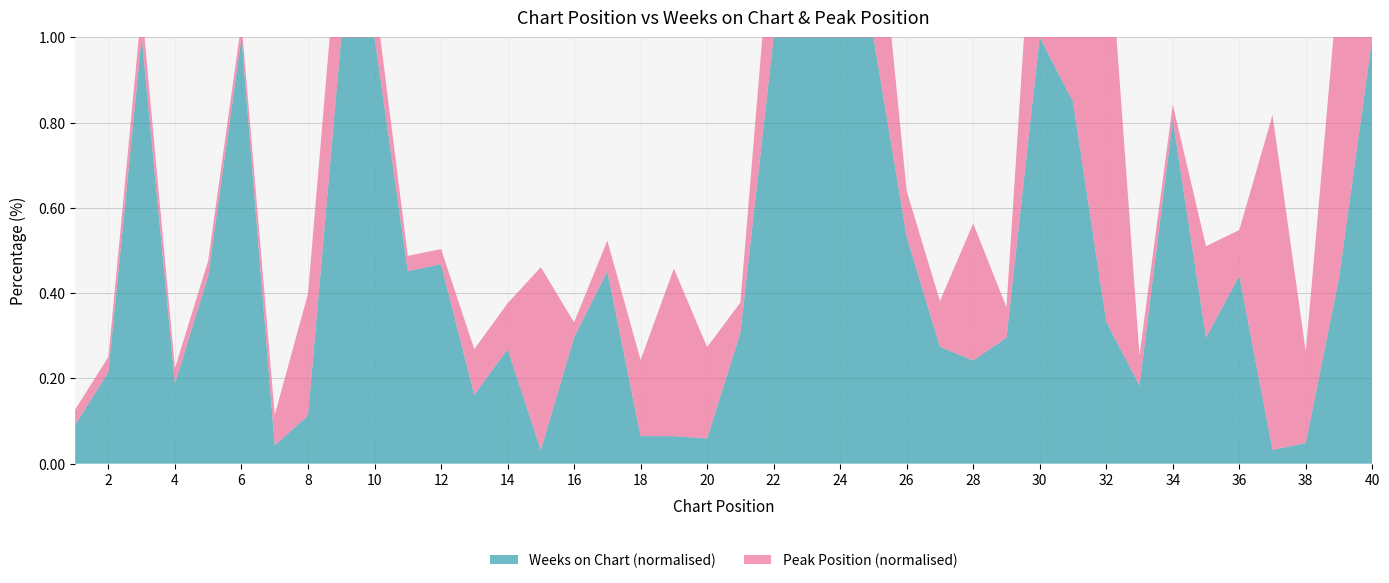

Reading right to left, what are all the values shown in this chart?

Weeks on Chart: 40=186	39=81	38=9	37=6	36=82	35=55	34=150	33=34	32=62	31=158	30=186	29=55	28=45	27=51	26=99	25=186	24=186	23=186	22=186	21=57	20=11	19=12	18=12	17=84	16=55	15=6	14=50	13=30	12=87	11=84	10=186	9=186	8=21	7=8	6=186	5=82	4=35	3=186	2=40	1=17
Peak Position: 40=25	39=20	38=6	37=22	36=3	35=6	34=1	33=2	32=28	31=21	30=16	29=2	28=9	27=3	26=3	25=12	24=1	23=2	22=9	21=2	20=6	19=11	18=5	17=2	16=1	15=12	14=3	13=3	12=1	11=1	10=3	9=9	8=8	7=2	6=1	5=1	4=1	3=2	2=1	1=1